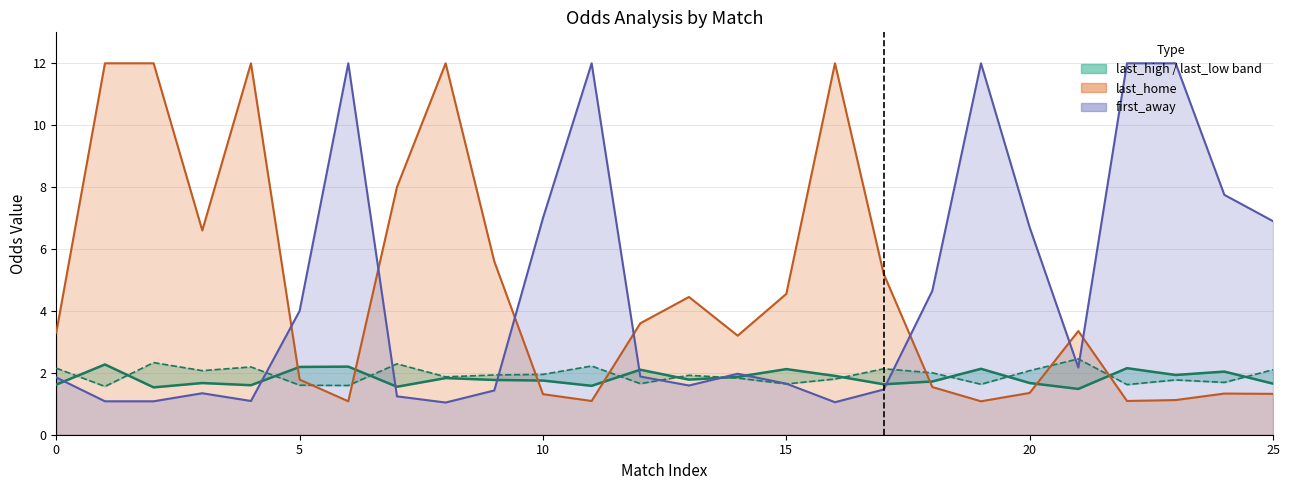

True or false: last_home has a value of 3.3 at 0.

True